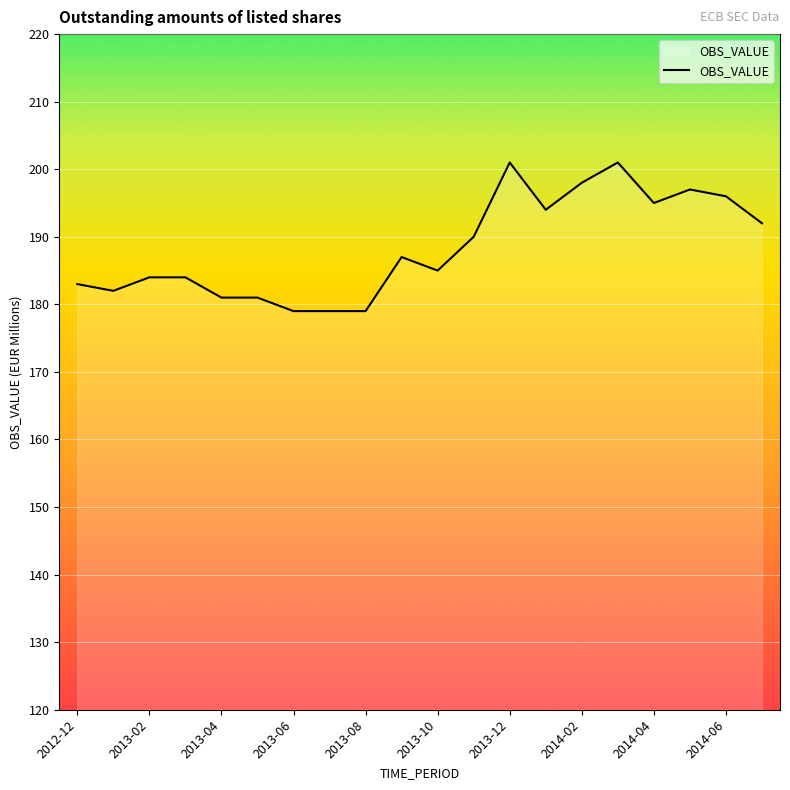

How many distinct data groups are displayed?

1